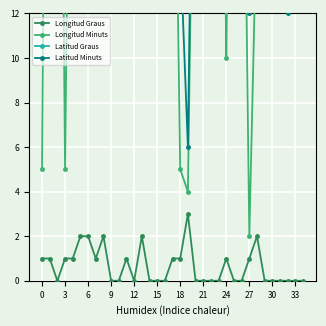

How many intersections are there between Longitud Minuts and Latitud Graus?

14